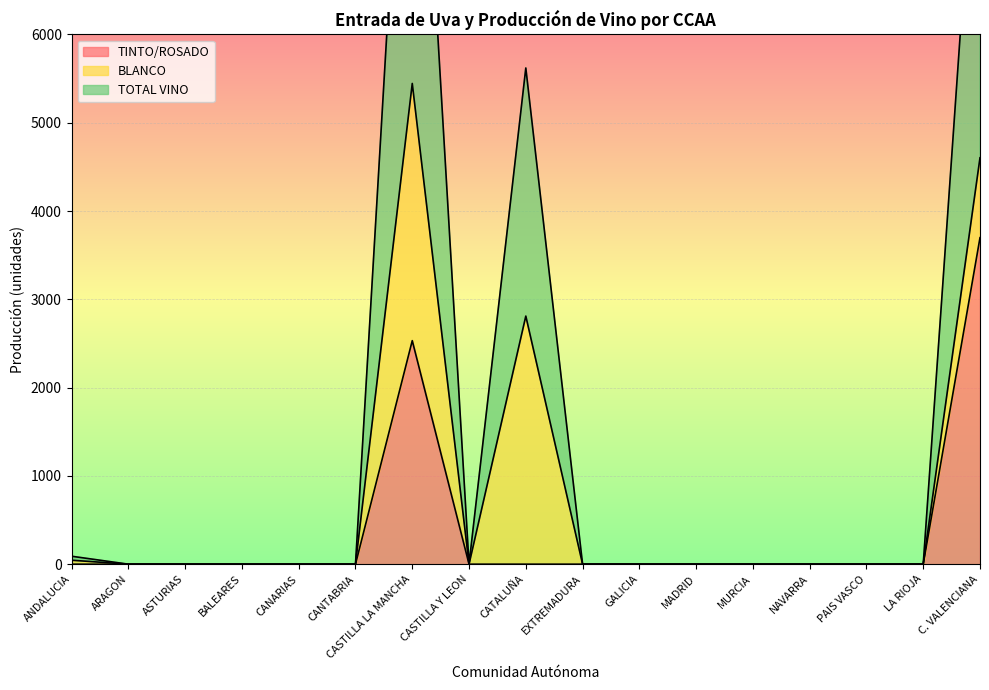

Which has a higher value, MURCIA or ANDALUCIA?

MURCIA